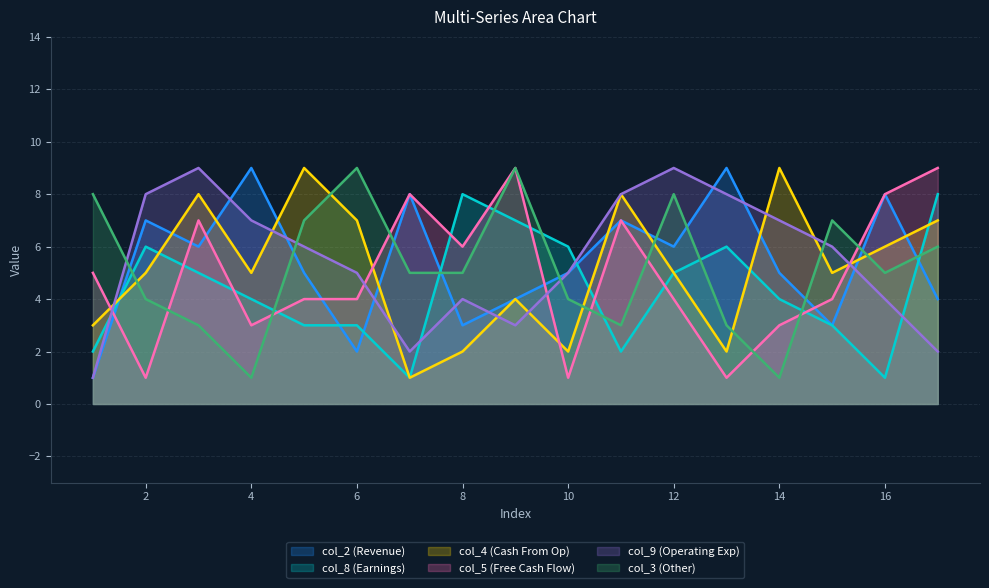

What is the label of the 17th point from the right?

1